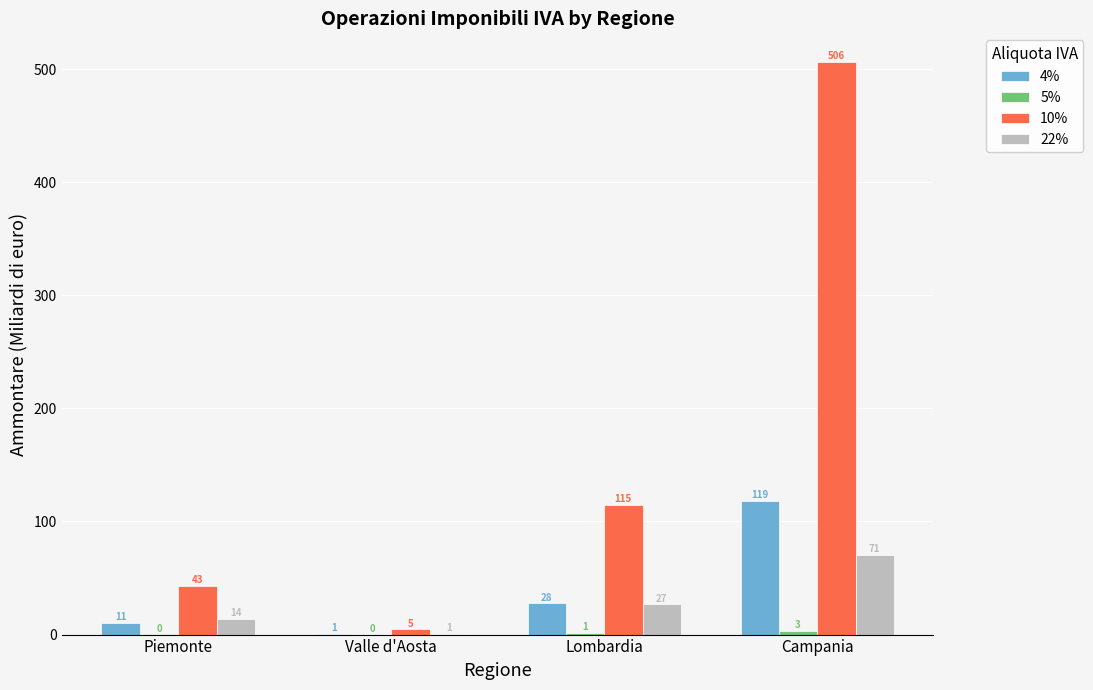

Are the bars horizontal?

No